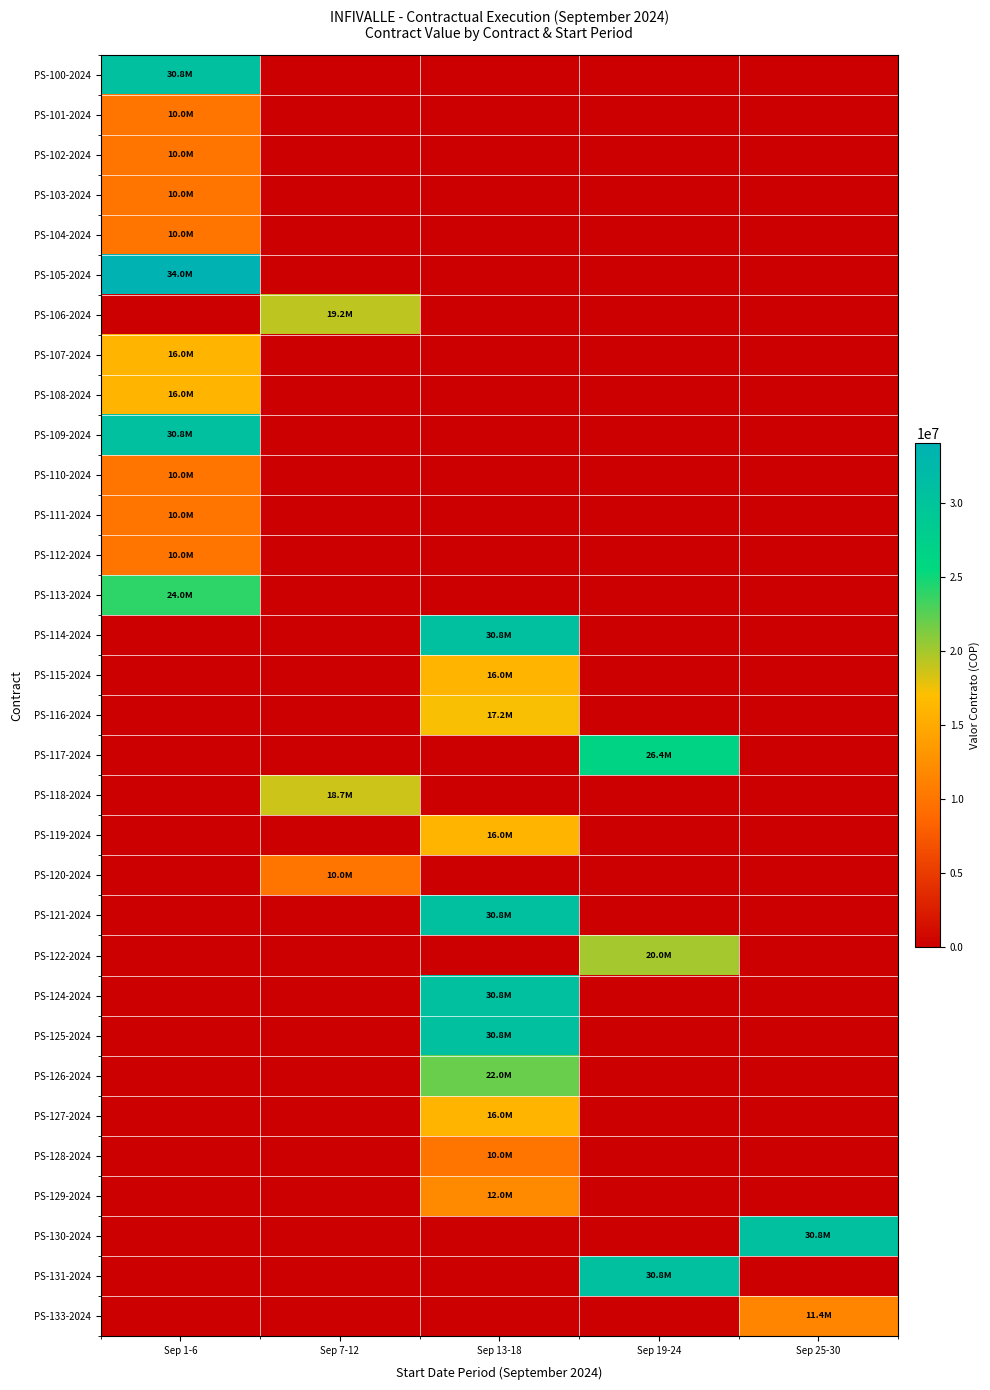

Reading right to left, extract all data points from this chart.

PS-100-2024: Sep 25-30=0	Sep 19-24=0	Sep 13-18=0	Sep 7-12=0	Sep 1-6=30800000
PS-101-2024: Sep 25-30=0	Sep 19-24=0	Sep 13-18=0	Sep 7-12=0	Sep 1-6=10000000
PS-102-2024: Sep 25-30=0	Sep 19-24=0	Sep 13-18=0	Sep 7-12=0	Sep 1-6=10000000
PS-103-2024: Sep 25-30=0	Sep 19-24=0	Sep 13-18=0	Sep 7-12=0	Sep 1-6=10000000
PS-104-2024: Sep 25-30=0	Sep 19-24=0	Sep 13-18=0	Sep 7-12=0	Sep 1-6=10000000
PS-105-2024: Sep 25-30=0	Sep 19-24=0	Sep 13-18=0	Sep 7-12=0	Sep 1-6=34000000
PS-106-2024: Sep 25-30=0	Sep 19-24=0	Sep 13-18=0	Sep 7-12=19200000	Sep 1-6=0
PS-107-2024: Sep 25-30=0	Sep 19-24=0	Sep 13-18=0	Sep 7-12=0	Sep 1-6=16000000
PS-108-2024: Sep 25-30=0	Sep 19-24=0	Sep 13-18=0	Sep 7-12=0	Sep 1-6=16000000
PS-109-2024: Sep 25-30=0	Sep 19-24=0	Sep 13-18=0	Sep 7-12=0	Sep 1-6=30800000
PS-110-2024: Sep 25-30=0	Sep 19-24=0	Sep 13-18=0	Sep 7-12=0	Sep 1-6=10000000
PS-111-2024: Sep 25-30=0	Sep 19-24=0	Sep 13-18=0	Sep 7-12=0	Sep 1-6=10000000
PS-112-2024: Sep 25-30=0	Sep 19-24=0	Sep 13-18=0	Sep 7-12=0	Sep 1-6=10000000
PS-113-2024: Sep 25-30=0	Sep 19-24=0	Sep 13-18=0	Sep 7-12=0	Sep 1-6=24000000
PS-114-2024: Sep 25-30=0	Sep 19-24=0	Sep 13-18=30800000	Sep 7-12=0	Sep 1-6=0
PS-115-2024: Sep 25-30=0	Sep 19-24=0	Sep 13-18=16000000	Sep 7-12=0	Sep 1-6=0
PS-116-2024: Sep 25-30=0	Sep 19-24=0	Sep 13-18=17200000	Sep 7-12=0	Sep 1-6=0
PS-117-2024: Sep 25-30=0	Sep 19-24=26400000	Sep 13-18=0	Sep 7-12=0	Sep 1-6=0
PS-118-2024: Sep 25-30=0	Sep 19-24=0	Sep 13-18=0	Sep 7-12=18686000	Sep 1-6=0
PS-119-2024: Sep 25-30=0	Sep 19-24=0	Sep 13-18=16000000	Sep 7-12=0	Sep 1-6=0
PS-120-2024: Sep 25-30=0	Sep 19-24=0	Sep 13-18=0	Sep 7-12=10000000	Sep 1-6=0
PS-121-2024: Sep 25-30=0	Sep 19-24=0	Sep 13-18=30800000	Sep 7-12=0	Sep 1-6=0
PS-122-2024: Sep 25-30=0	Sep 19-24=20000000	Sep 13-18=0	Sep 7-12=0	Sep 1-6=0
PS-124-2024: Sep 25-30=0	Sep 19-24=0	Sep 13-18=30800000	Sep 7-12=0	Sep 1-6=0
PS-125-2024: Sep 25-30=0	Sep 19-24=0	Sep 13-18=30800000	Sep 7-12=0	Sep 1-6=0
PS-126-2024: Sep 25-30=0	Sep 19-24=0	Sep 13-18=22000000	Sep 7-12=0	Sep 1-6=0
PS-127-2024: Sep 25-30=0	Sep 19-24=0	Sep 13-18=16000000	Sep 7-12=0	Sep 1-6=0
PS-128-2024: Sep 25-30=0	Sep 19-24=0	Sep 13-18=10000000	Sep 7-12=0	Sep 1-6=0
PS-129-2024: Sep 25-30=0	Sep 19-24=0	Sep 13-18=12000000	Sep 7-12=0	Sep 1-6=0
PS-130-2024: Sep 25-30=30800000	Sep 19-24=0	Sep 13-18=0	Sep 7-12=0	Sep 1-6=0
PS-131-2024: Sep 25-30=0	Sep 19-24=30800000	Sep 13-18=0	Sep 7-12=0	Sep 1-6=0
PS-133-2024: Sep 25-30=11433333	Sep 19-24=0	Sep 13-18=0	Sep 7-12=0	Sep 1-6=0